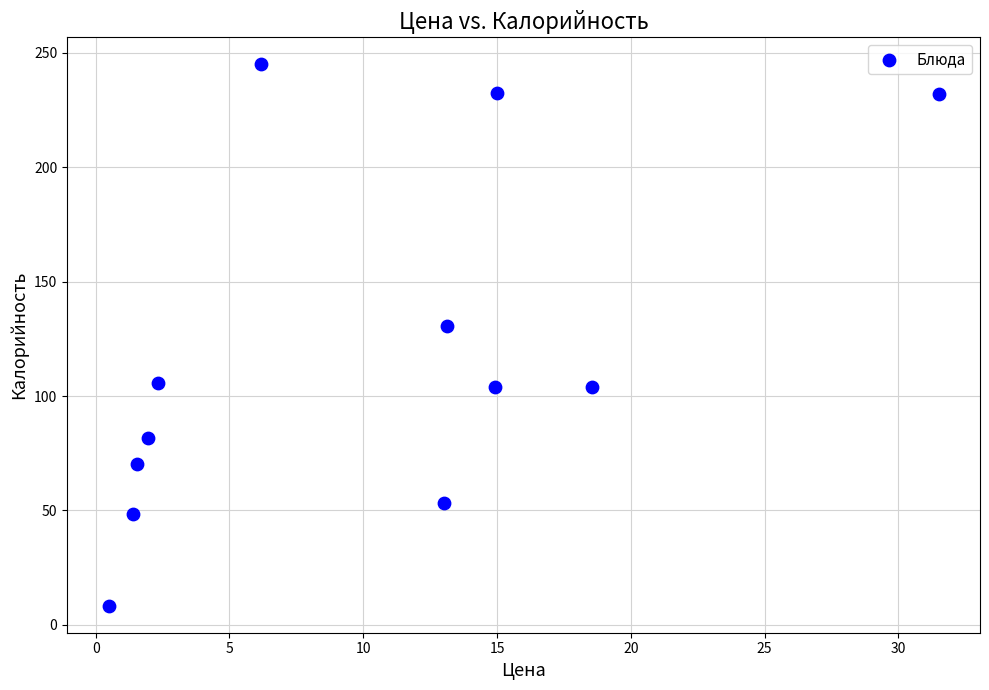

What Y value in the scatter plot is closest to 126?

130.7